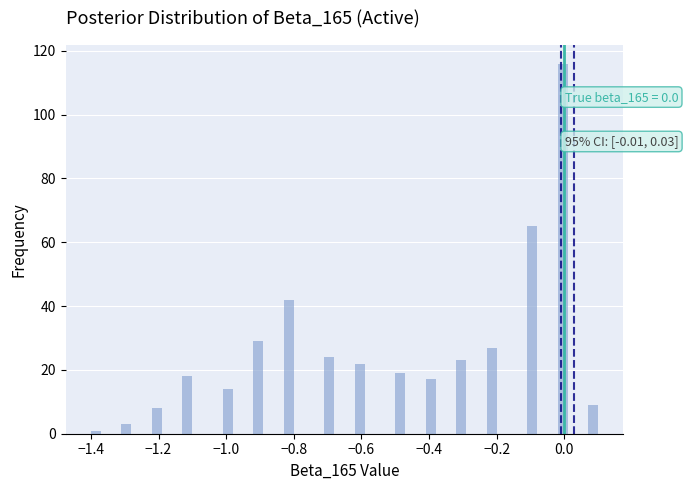

Read against the x-axis, roughly where is the centre of the tallest bar?

0.00